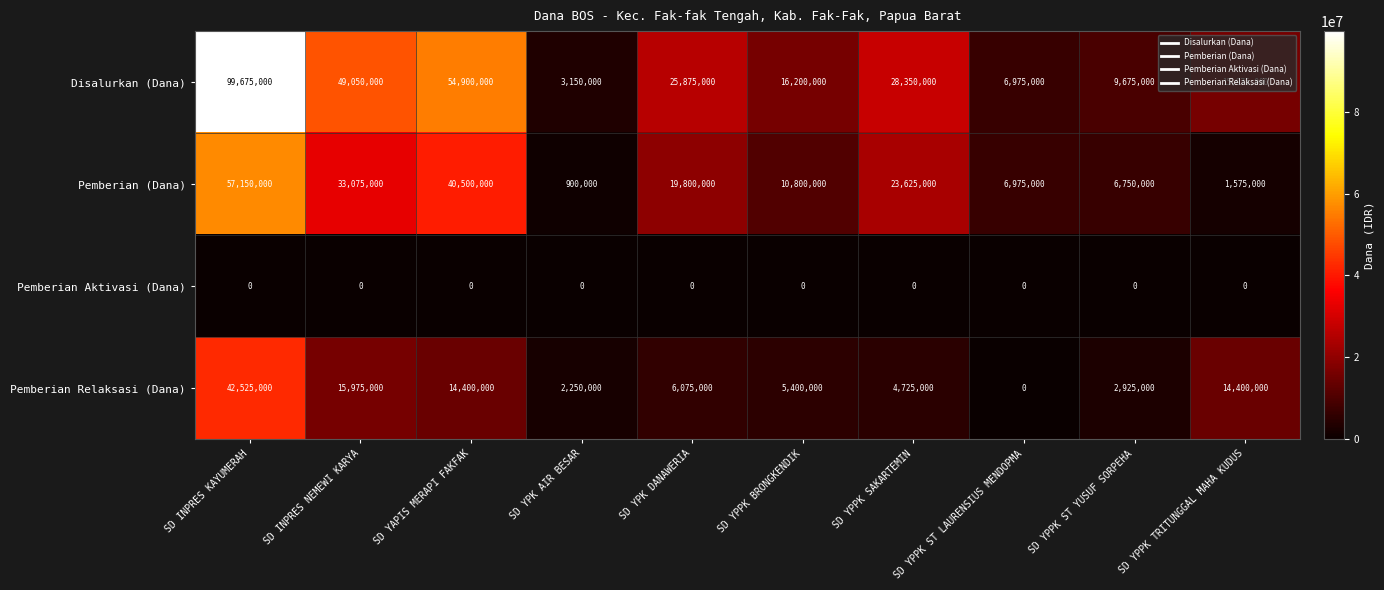

At which category is the sum across all series the highest?

SD INPRES KAYUMERAH